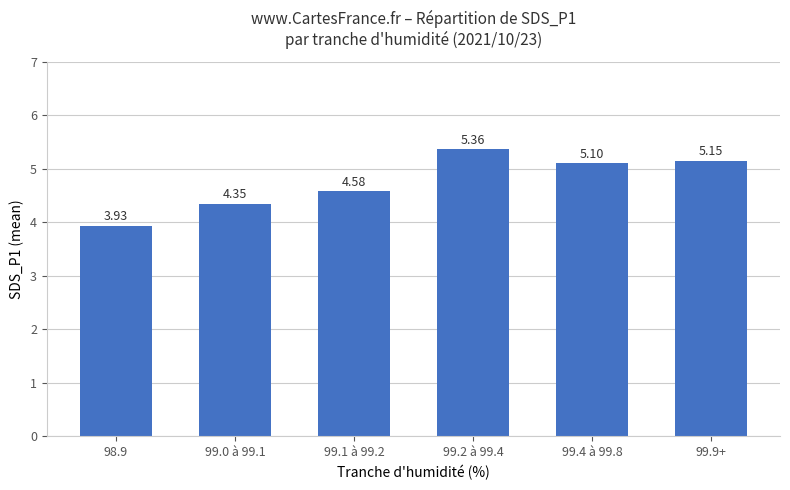

How many values exceed 5?

3